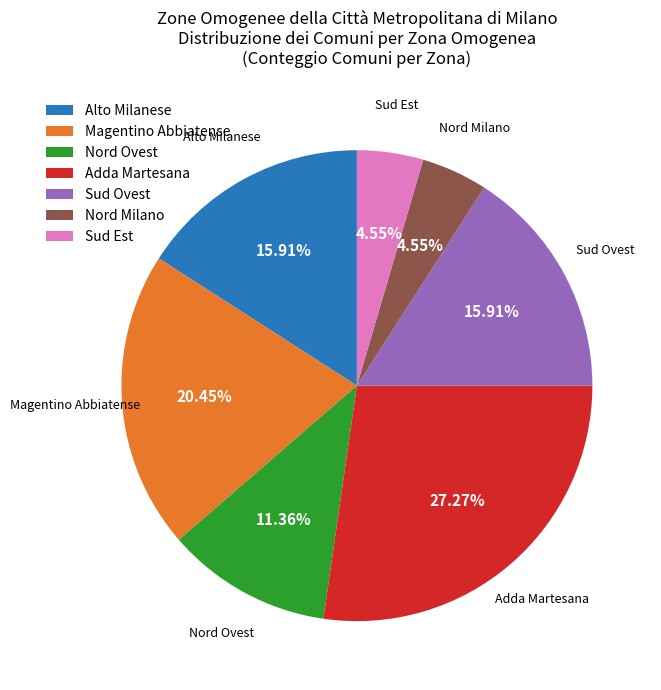

Between Sud Est and Alto Milanese, which is larger?

Alto Milanese